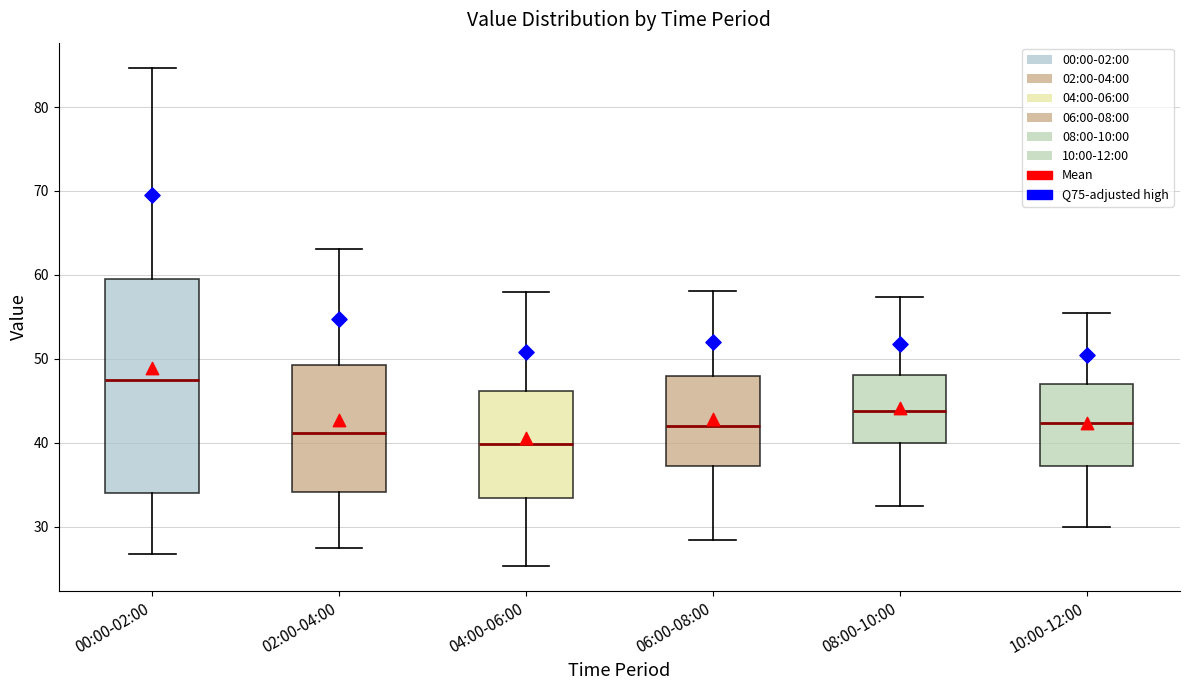

Where is the upper edge of the box for 10:00-12:00 on the y-axis? The values are not printed on the chart, so give them approximately, as read against the axis.

47